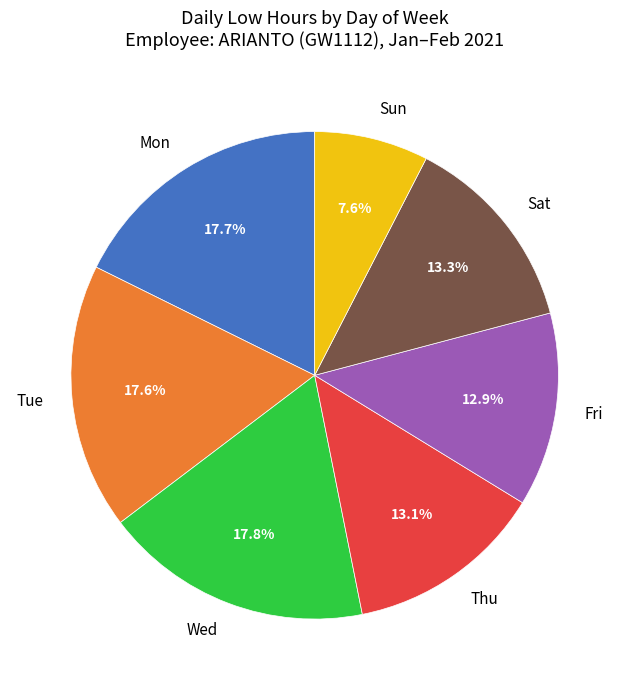

How much of the chart is everything except Sun?

92.4%